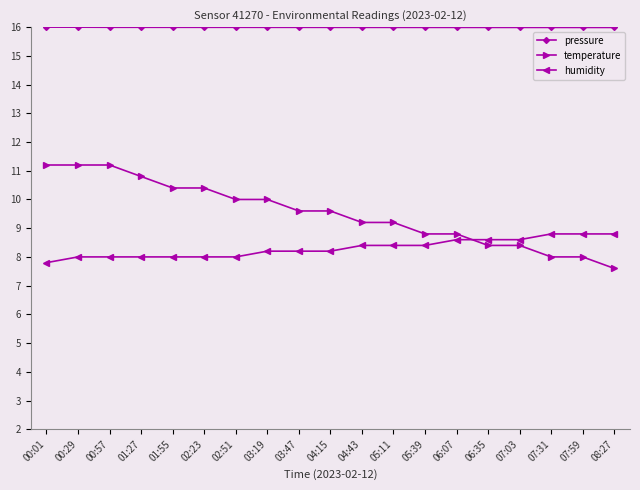

What position from the left is 08:27?

19